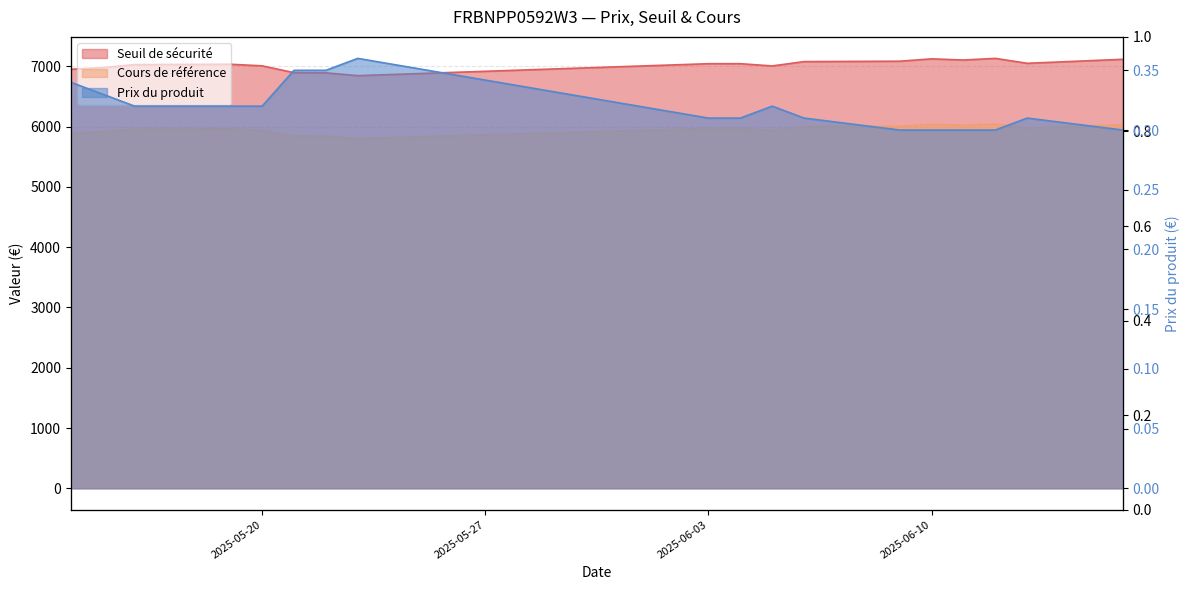

What is the average value of the Prix du produit series?

0.3